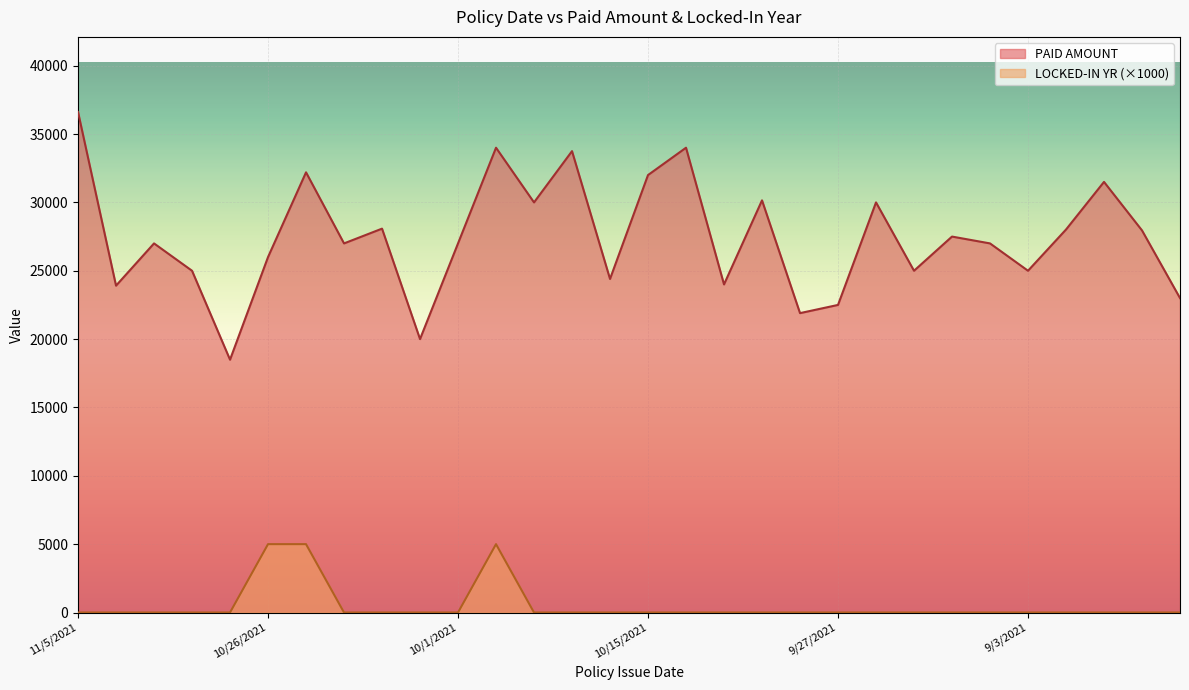

Reading right to left, transcribe all the data shown in this chart.

PAID AMOUNT: 23000.0	27950.0	31500.0	28014.0	25000.0	27000.0	27500.0	25000.0	30000.0	22500.0	21900.0	30150.0	24000.0	34000.0	32000.0	24400.0	33750.0	30000.0	34000.0	27000.0	20000.0	28080.0	27000.0	32200.0	26000.0	18493.0	25000.0	27000.0	23909.0	36615.0
LOCKED-IN YR: 0.0	0.0	0.0	0.0	0.0	0.0	0.0	0.0	0.0	0.0	0.0	0.0	0.0	0.0	0.0	0.0	0.0	0.0	5000.0	0.0	0.0	0.0	0.0	5000.0	5000.0	0.0	0.0	0.0	0.0	0.0